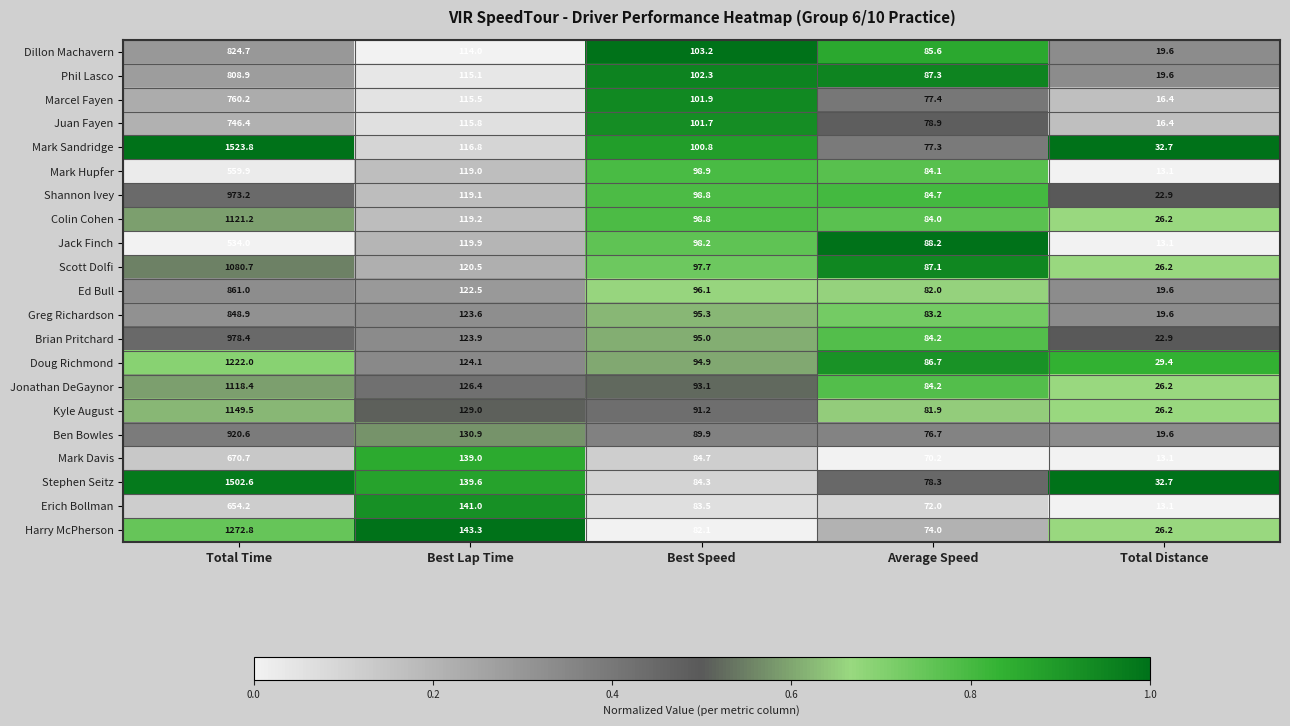

Which series has the largest total across all categories?

Mark Sandridge